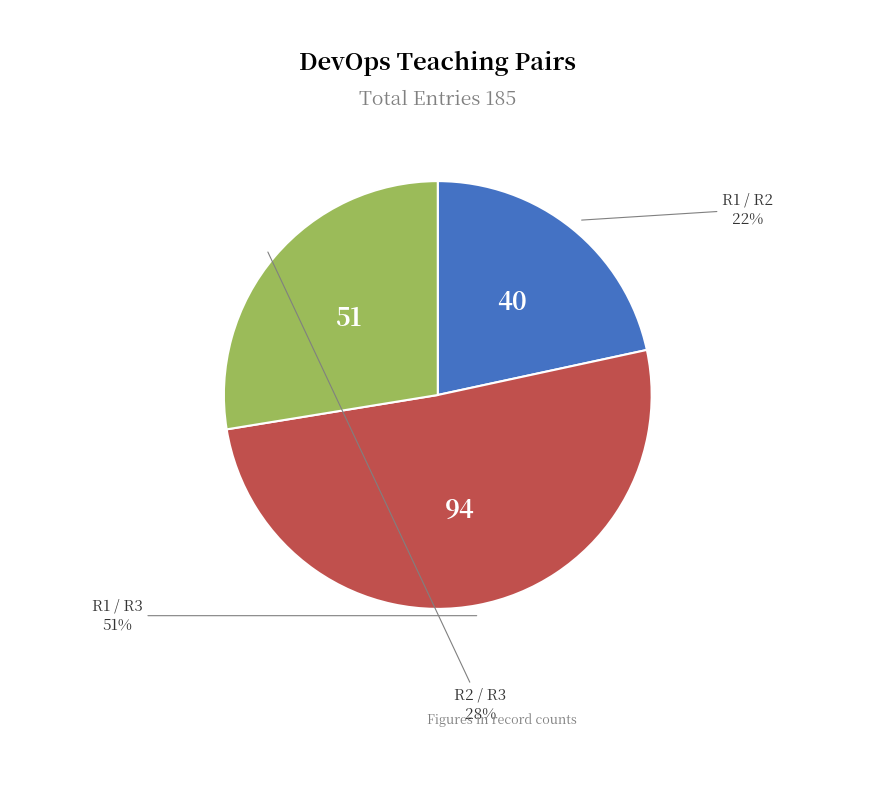

To the nearest percent, what is the average slice percentage?

33%